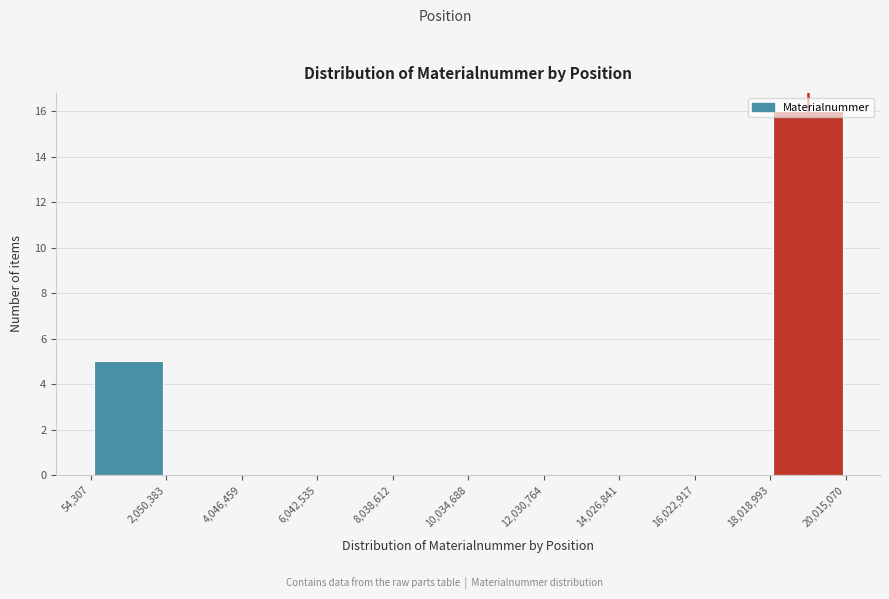

Reading left to right, list every bar in this chart as the range it spans on the x-axis followed by its height. The values are not printed on the chart, so give them approximately, as read against the axis.

54,307 to 2,050,383: 5
2,050,383 to 4,046,459: 0
4,046,459 to 6,042,535: 0
6,042,535 to 8,038,612: 0
8,038,612 to 10,034,688: 0
10,034,688 to 12,030,764: 0
12,030,764 to 14,026,841: 0
14,026,841 to 16,022,917: 0
16,022,917 to 18,018,993: 0
18,018,993 to 20,015,070: 16